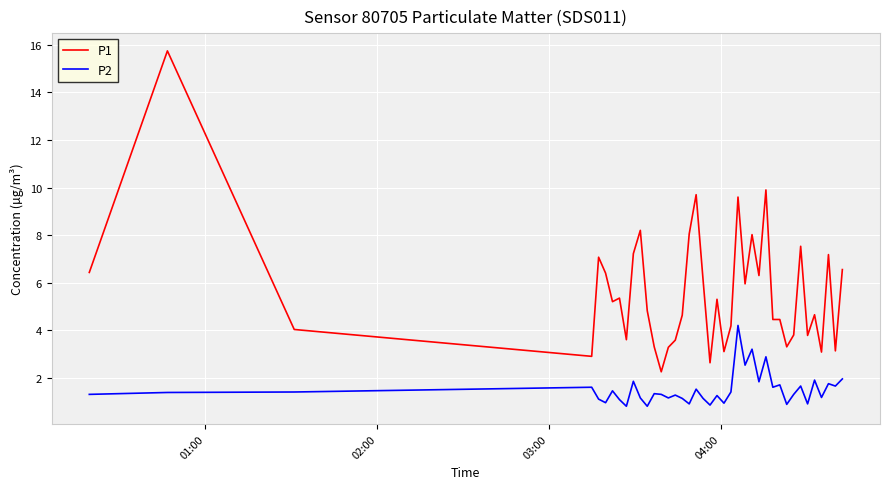

Which series has the widest spread of values?

P1